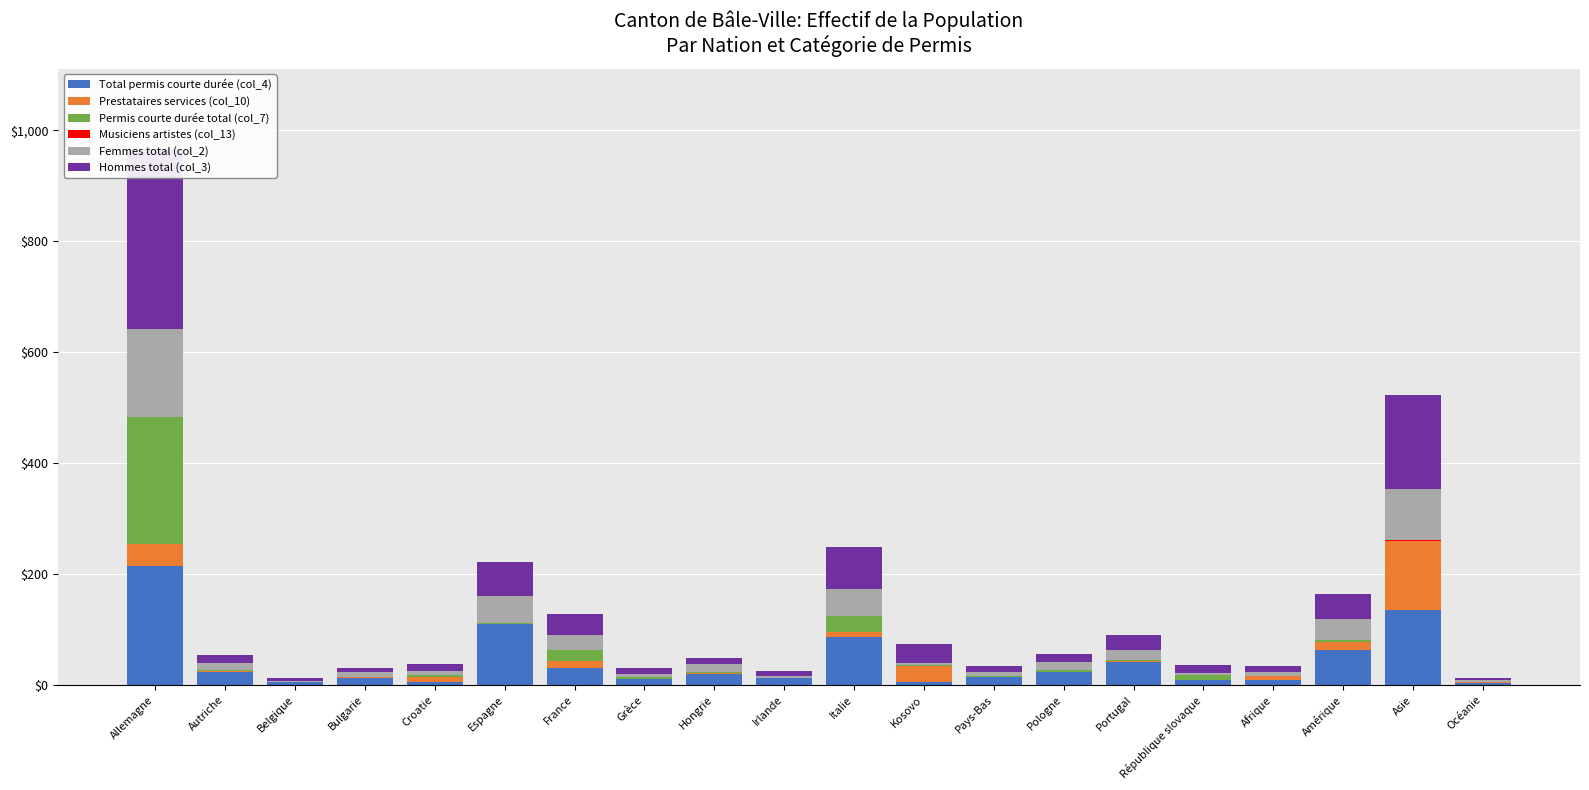

True or false: Femmes total (col_2) has a value of 29 at Asie.

False